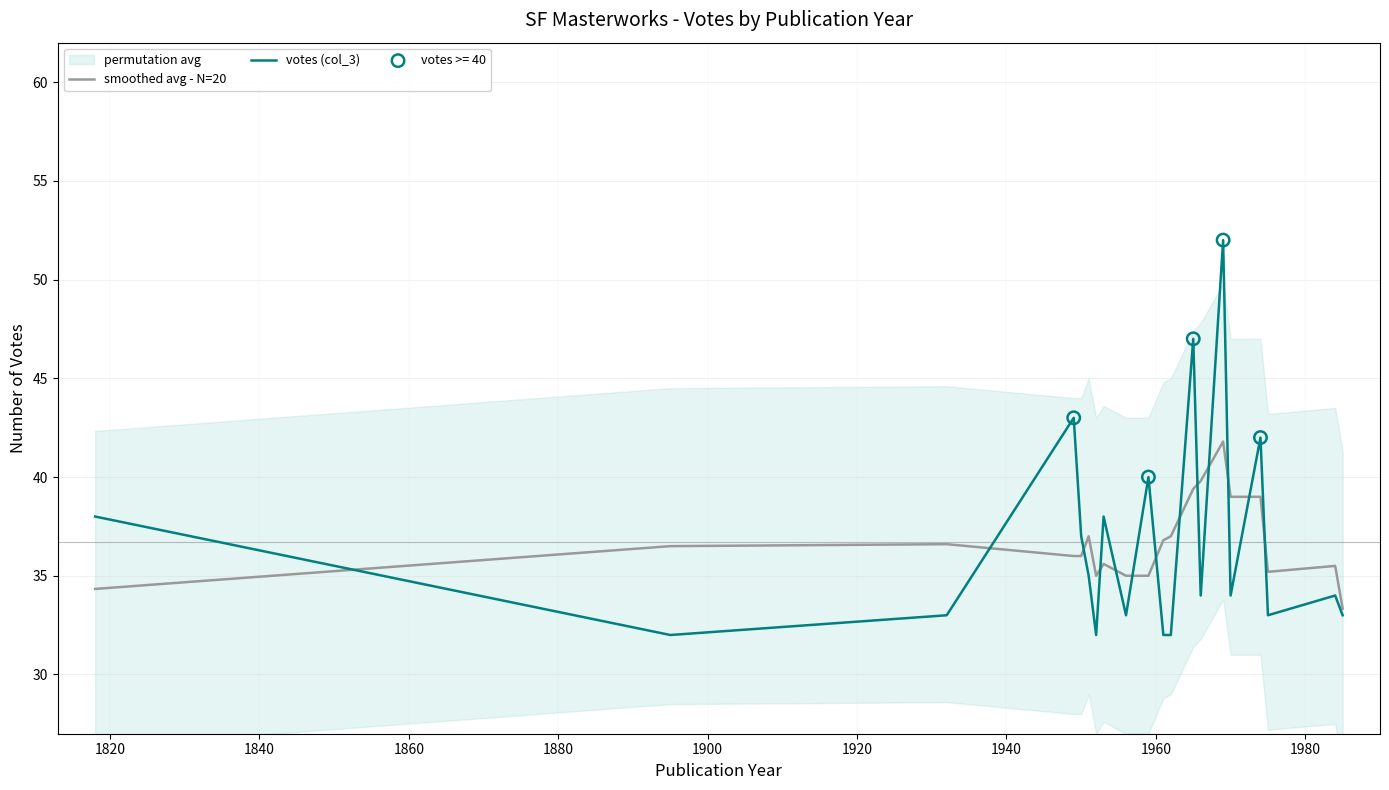

At how many categories does at least one series exceed 45?

2